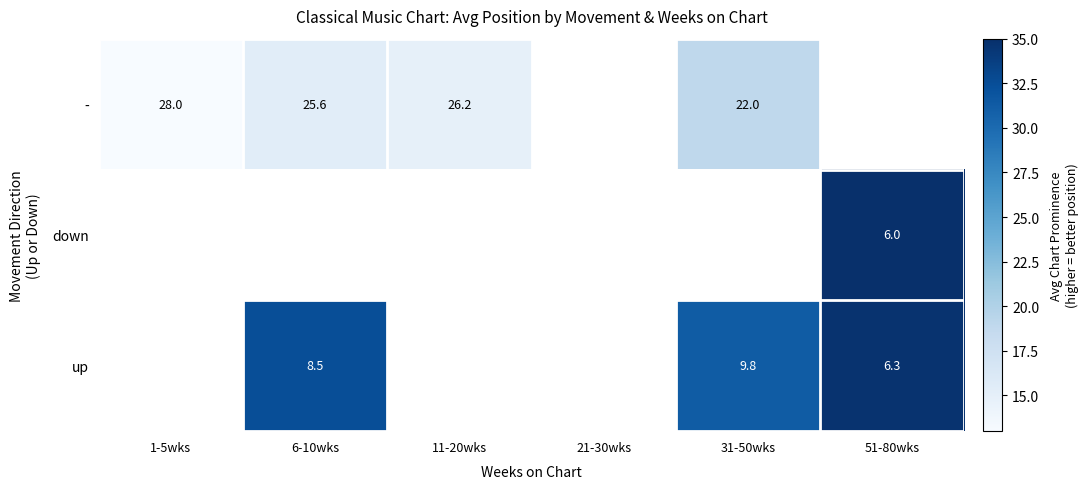

The value of - at 31-50wks is 22.0. True or false?

True